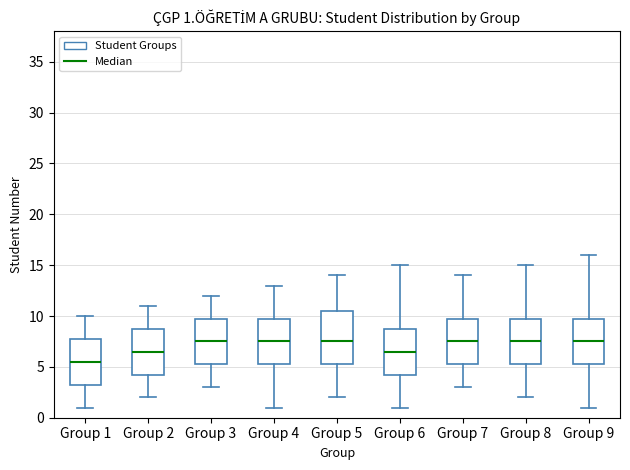

Comparing the boxes themselves (not the whiskers), which one is the tallest?

Group 5